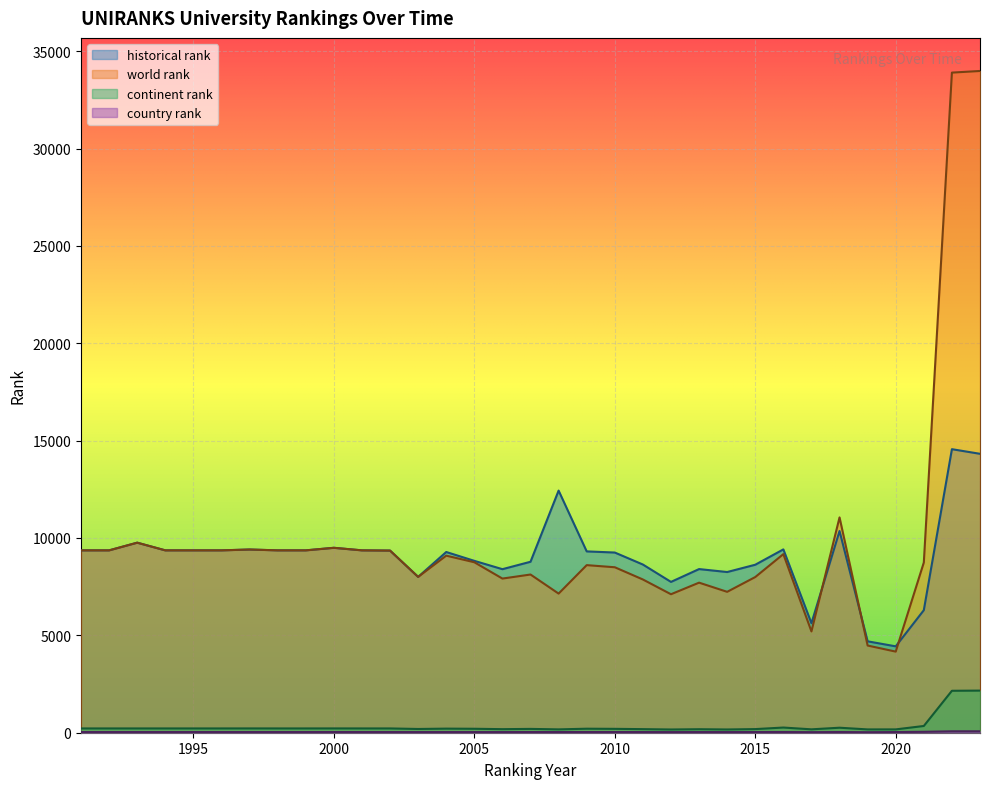

True or false: world rank has more than 2 interior local peaks.

True